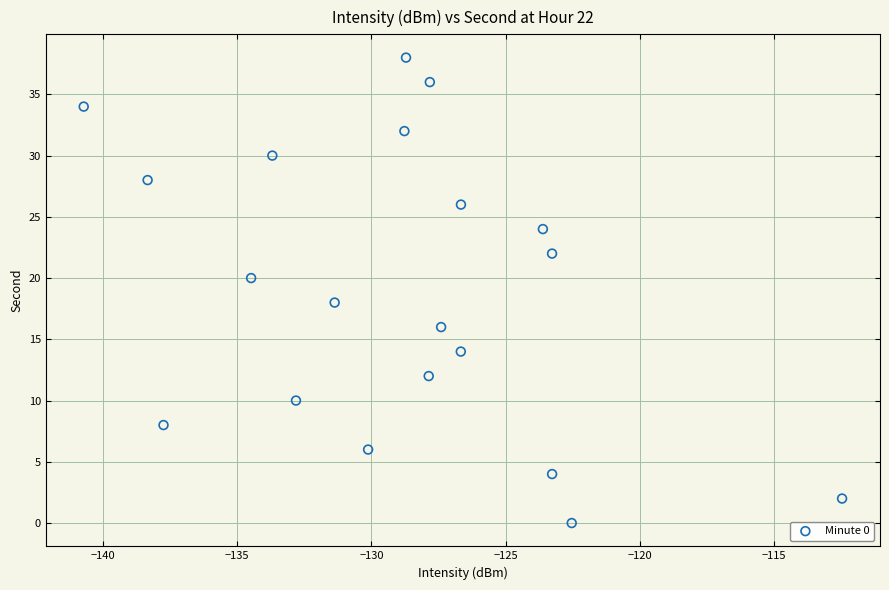

What is the range of Y values (max minus min)?

38